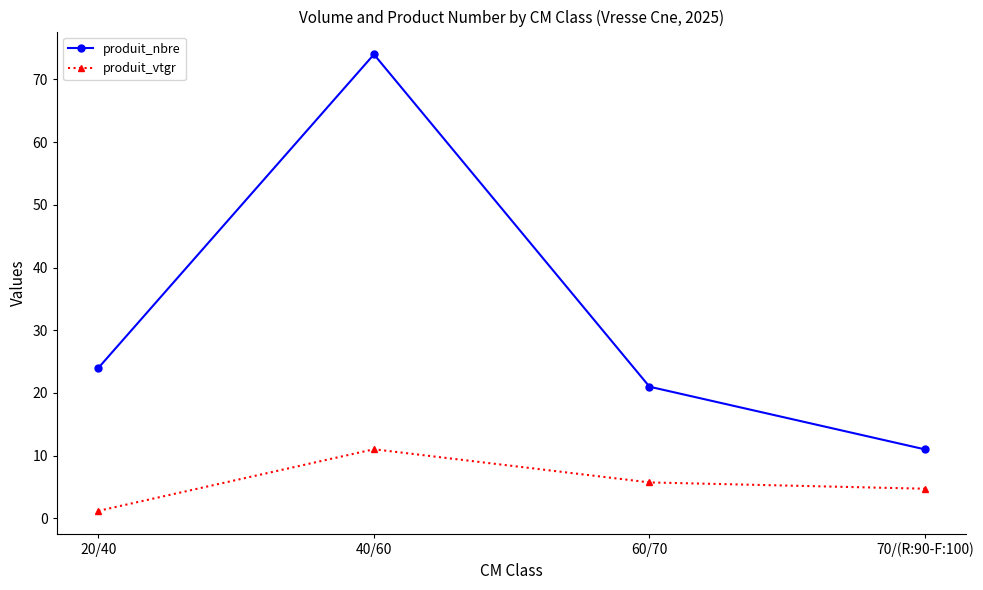

Which label corresponds to the smallest value in the chart?

20/40